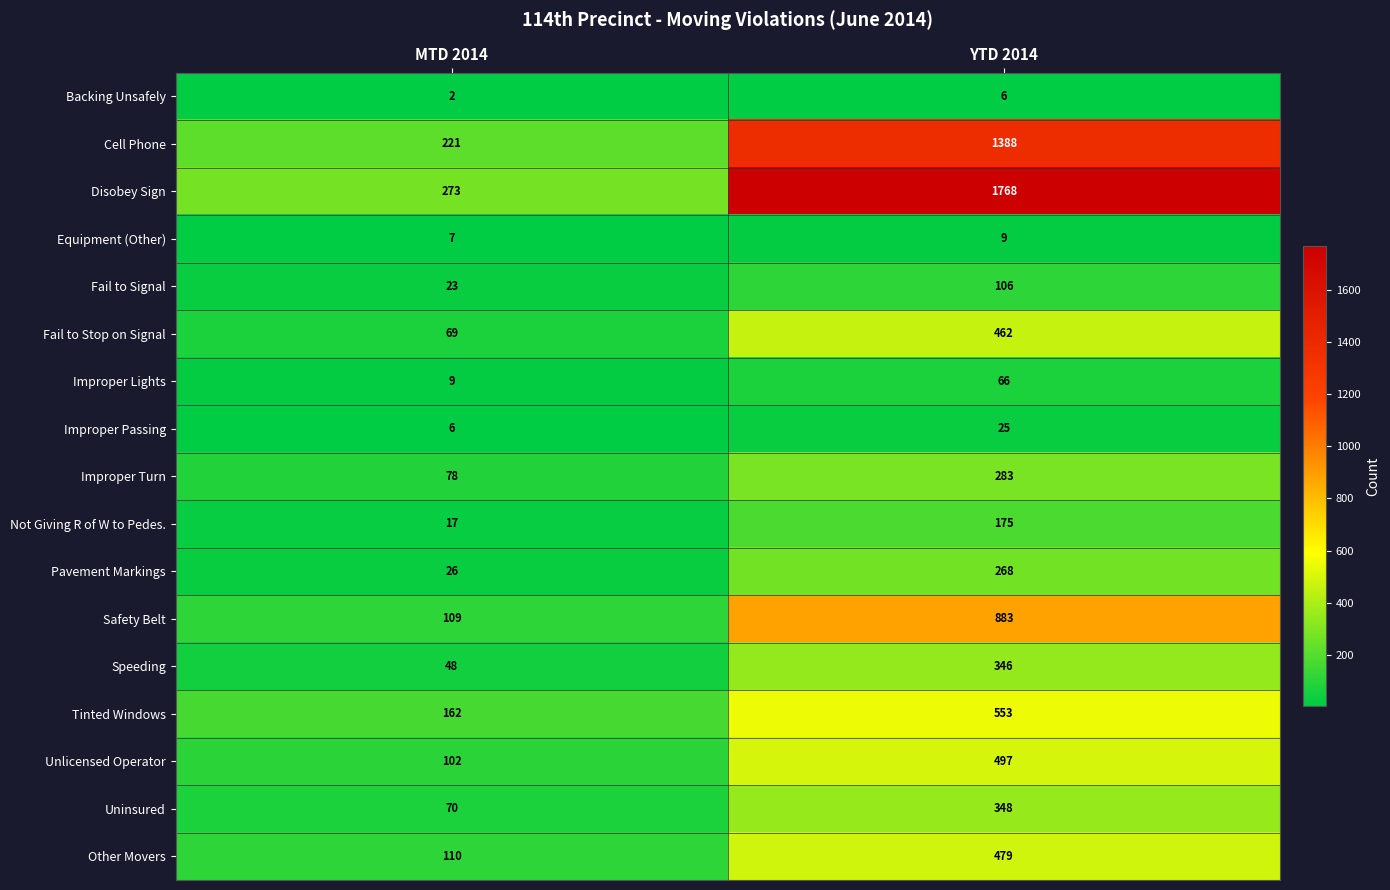

True or false: Improper Turn has a value of 78 at MTD 2014.

True